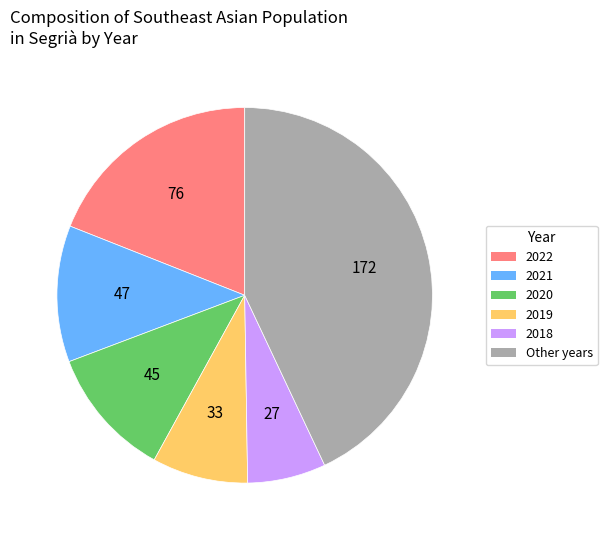

Is there any slice that represents more than half of the pie?

No